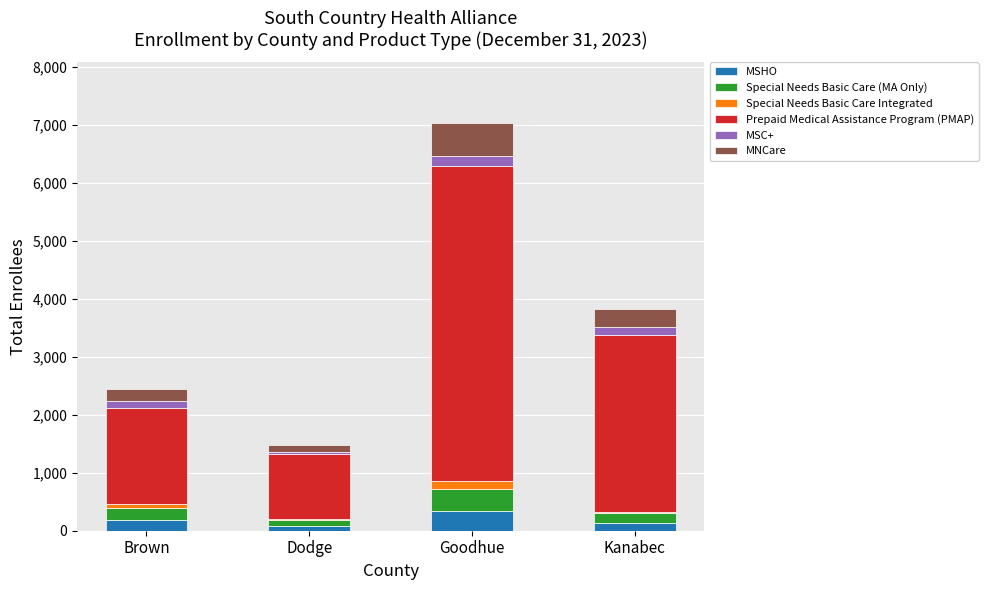

At which category is the sum across all series the highest?

Goodhue